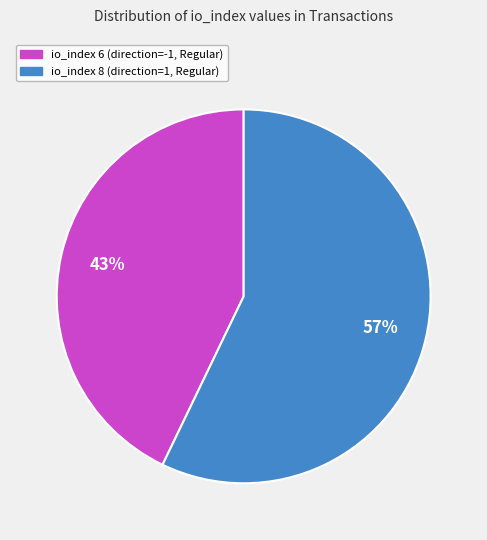

Which slice is the largest?

io_index 8 (direction=1, Regular)